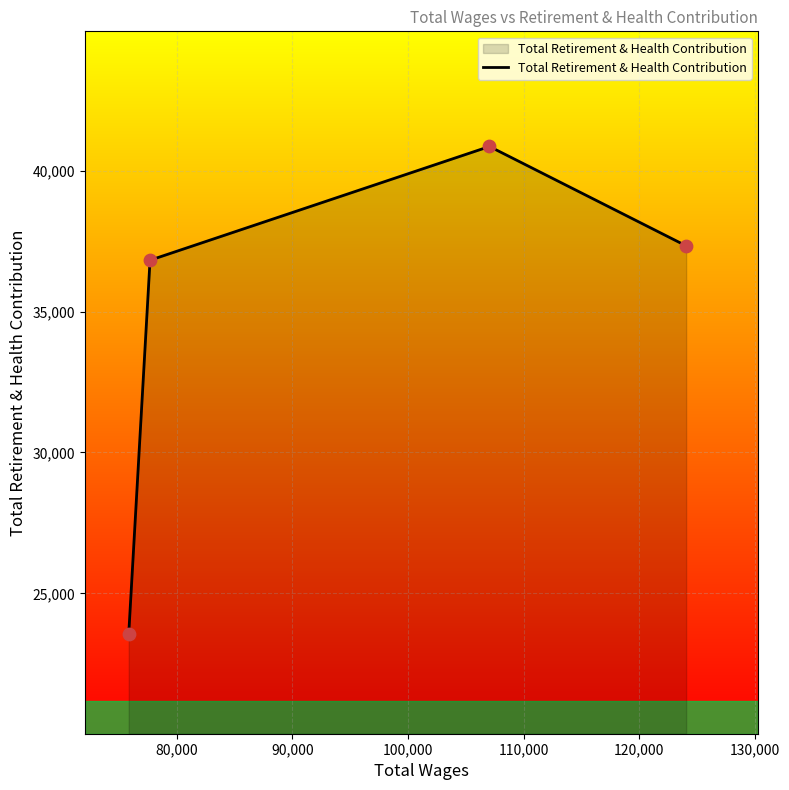

What is the difference between the second highest and second lowest values?

510